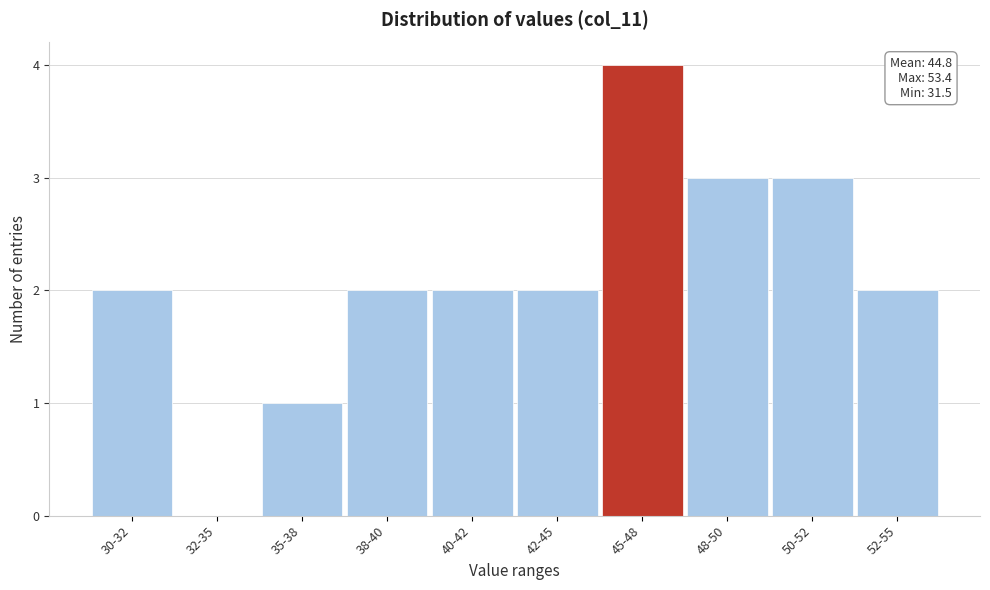

Reading left to right, transcribe all the data shown in this chart.

30-32=2	32-35=0	35-38=1	38-40=2	40-42=2	42-45=2	45-48=4	48-50=3	50-52=3	52-55=2